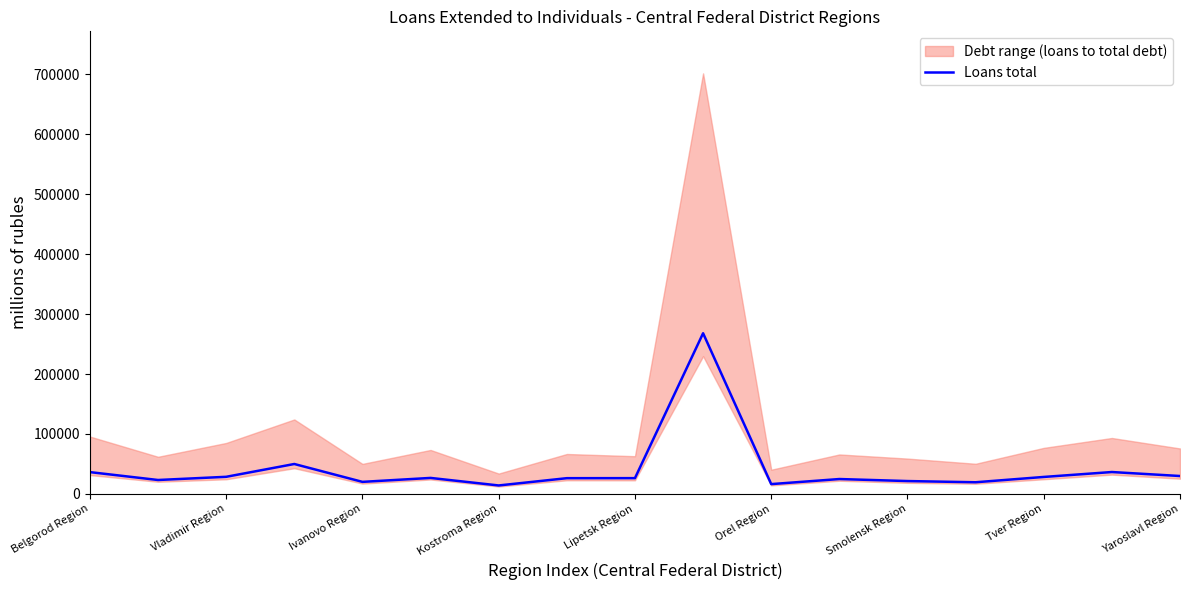

What is the highest value of the Loans total series?

268051